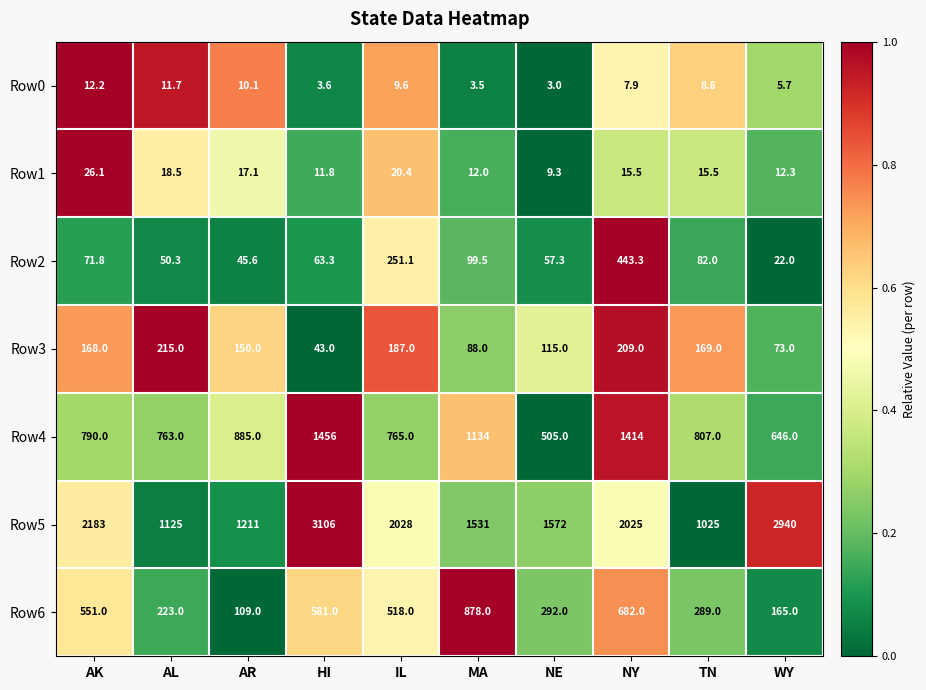

Which series has the widest spread of values?

Row5